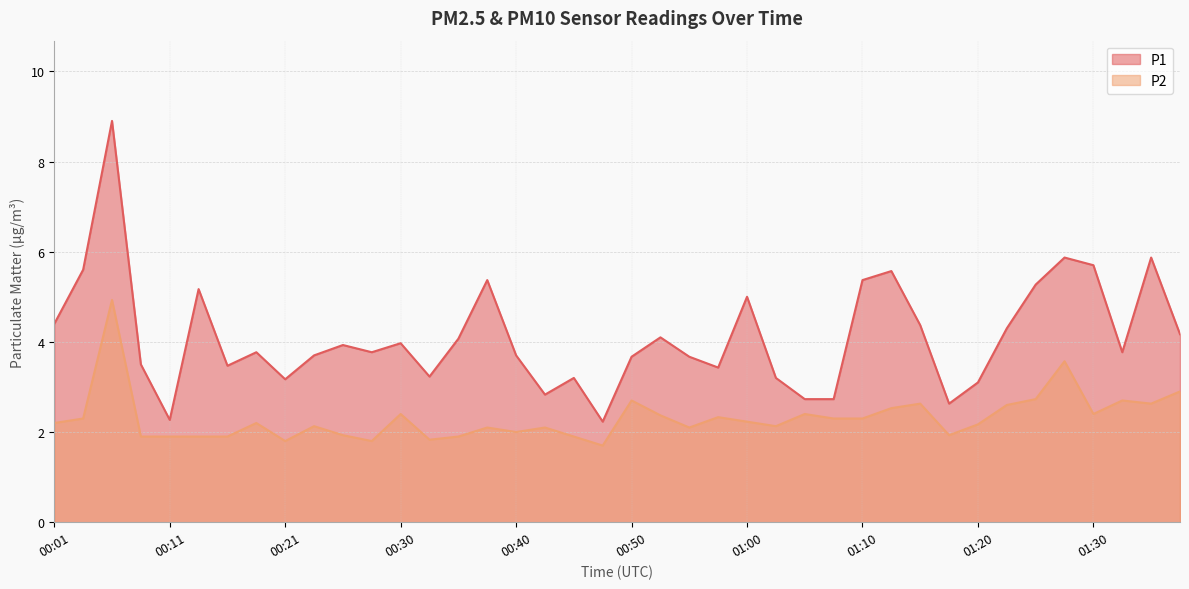

The value of P1 at 00:01 is 2.3. True or false?

False